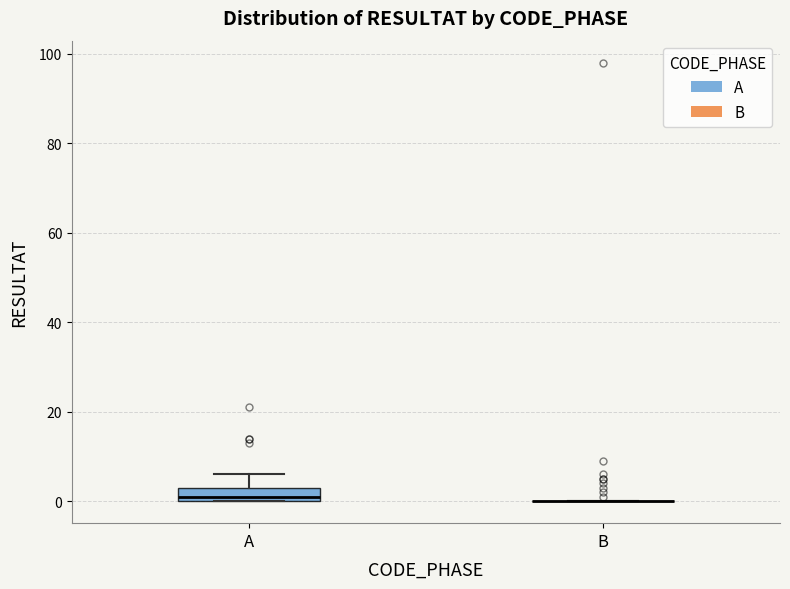

Reading left to right, transcribe this box plot: for each box, give where its median line is, the range the box spans, and where its two whiskers end, as read against the y-axis. The values are not printed on the chart, so give them approximately, as read against the axis.

A: median 2, box 0 to 4, whiskers 0 to 6
B: box collapsed to a line at 0, whiskers 0 to 0